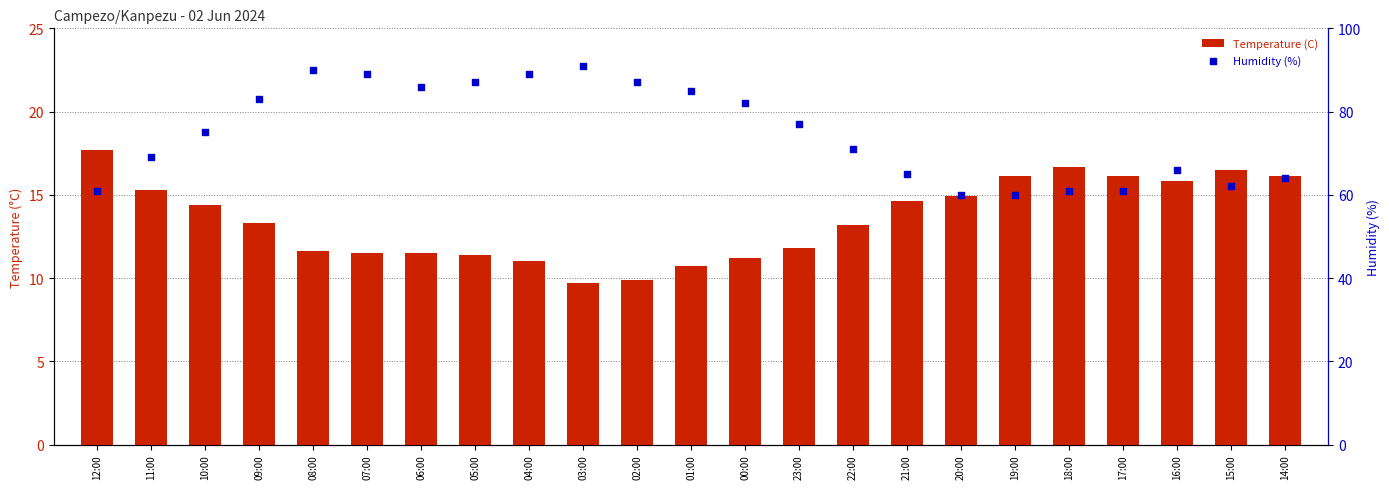

What are all the series names shown in the legend?

Temperature (C), Humidity (%)